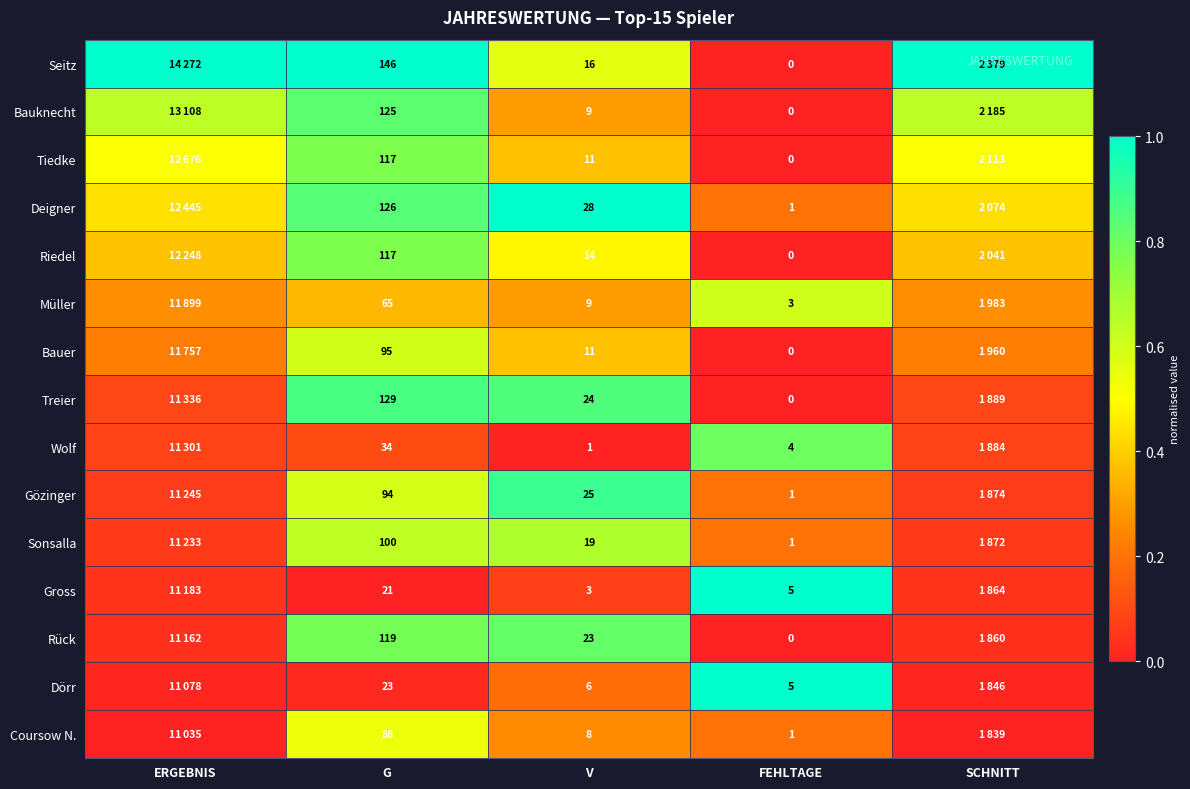

At which category does the chart reach its peak across all series?

ERGEBNIS